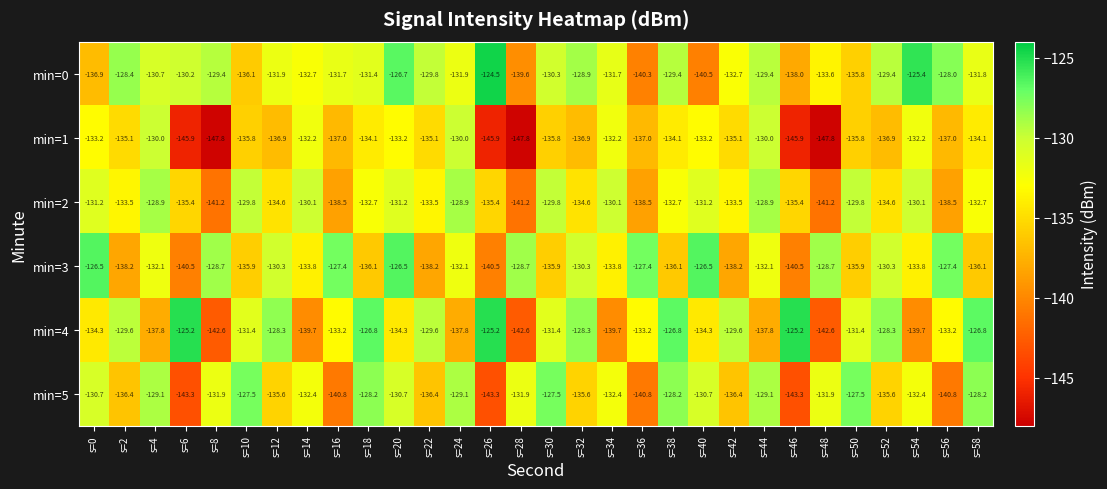

What is the average value of the min=1 series?

-136.8